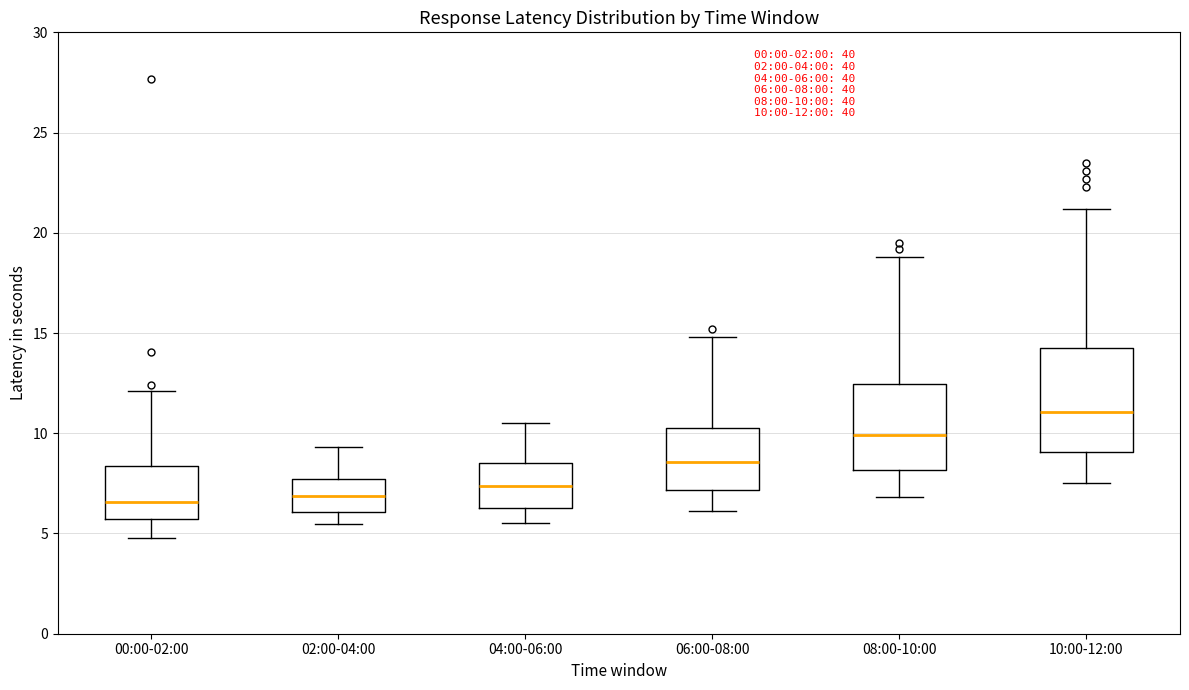

Comparing the boxes themselves (not the whiskers), which one is the tallest?

10:00-12:00